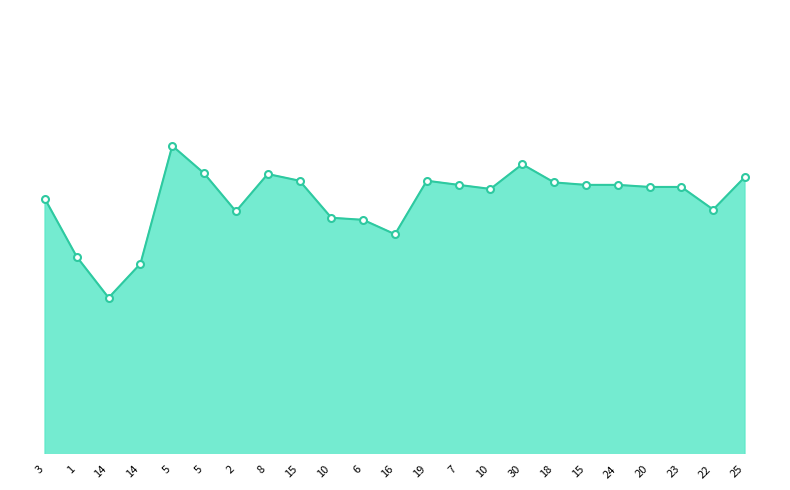

Does the chart display data point markers on the line(s)?

No